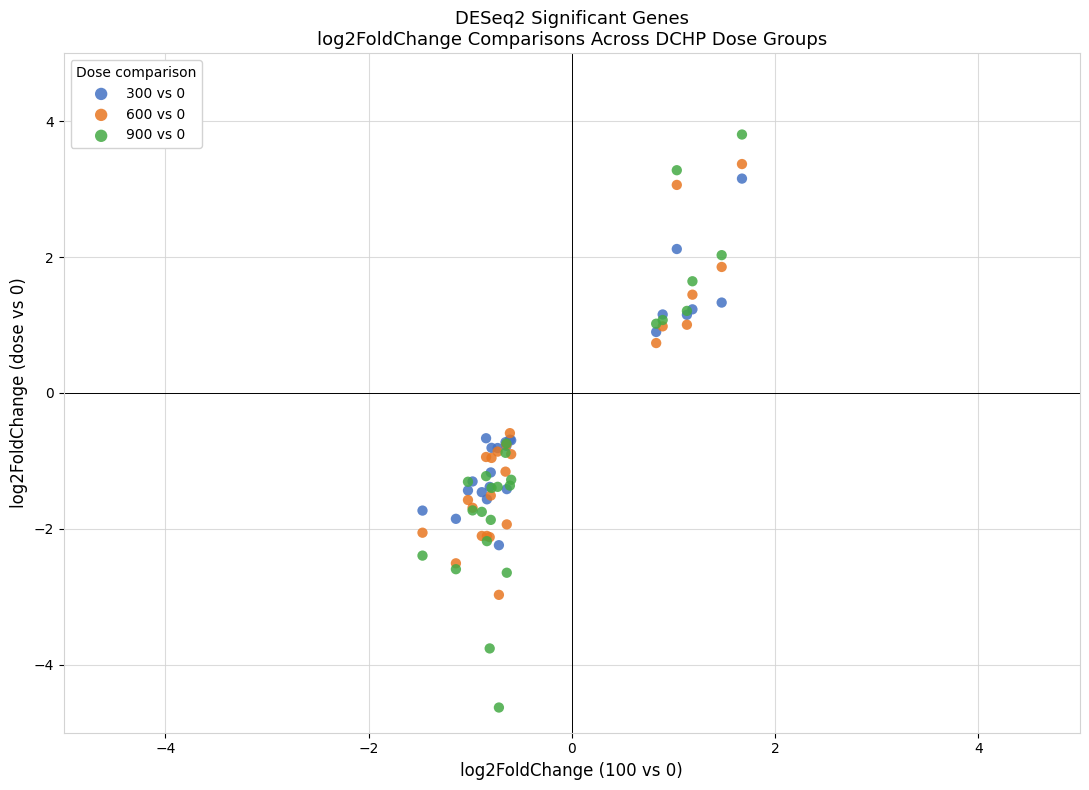

Which series contains the lowest Y value?

900 vs 0